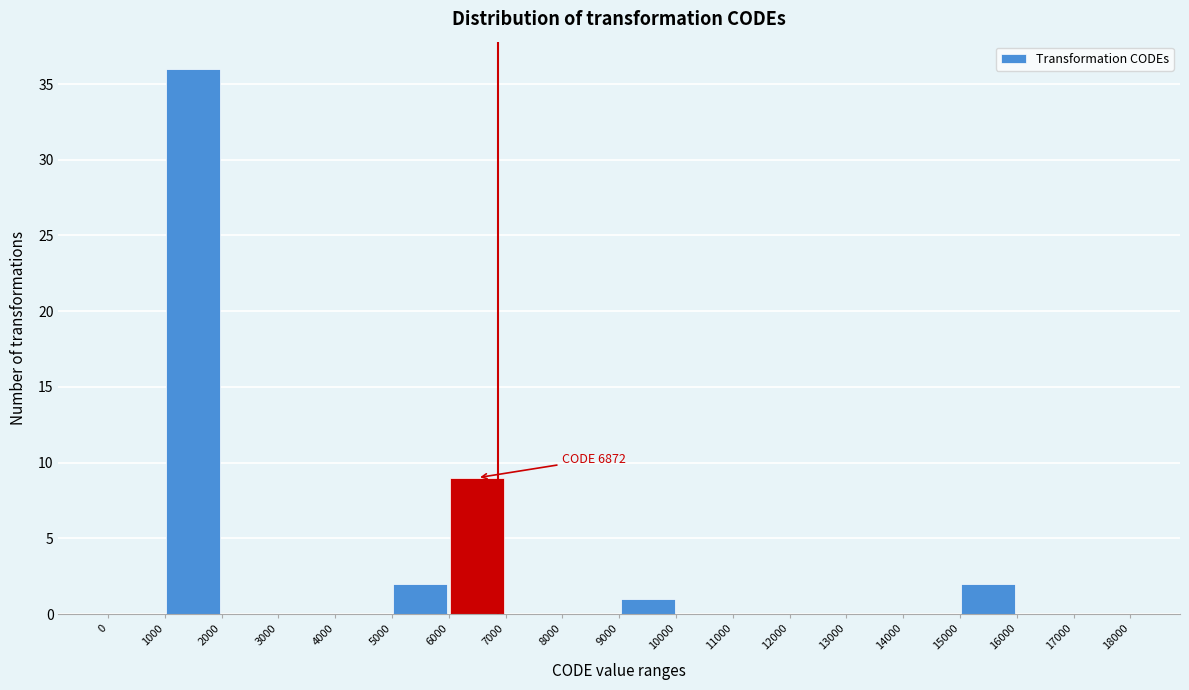

Over which range of the x-axis is the bar tallest?

1000 to 2000